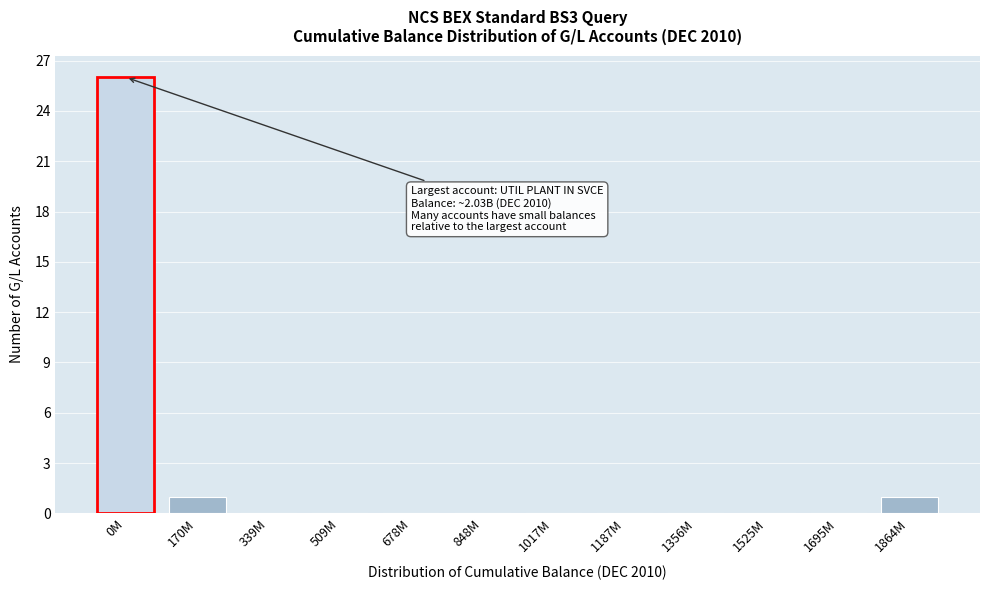

Reading right to left, transcribe all the data shown in this chart.

1864M=1	1695M=0	1525M=0	1356M=0	1187M=0	1017M=0	848M=0	678M=0	509M=0	339M=0	170M=1	0M=26